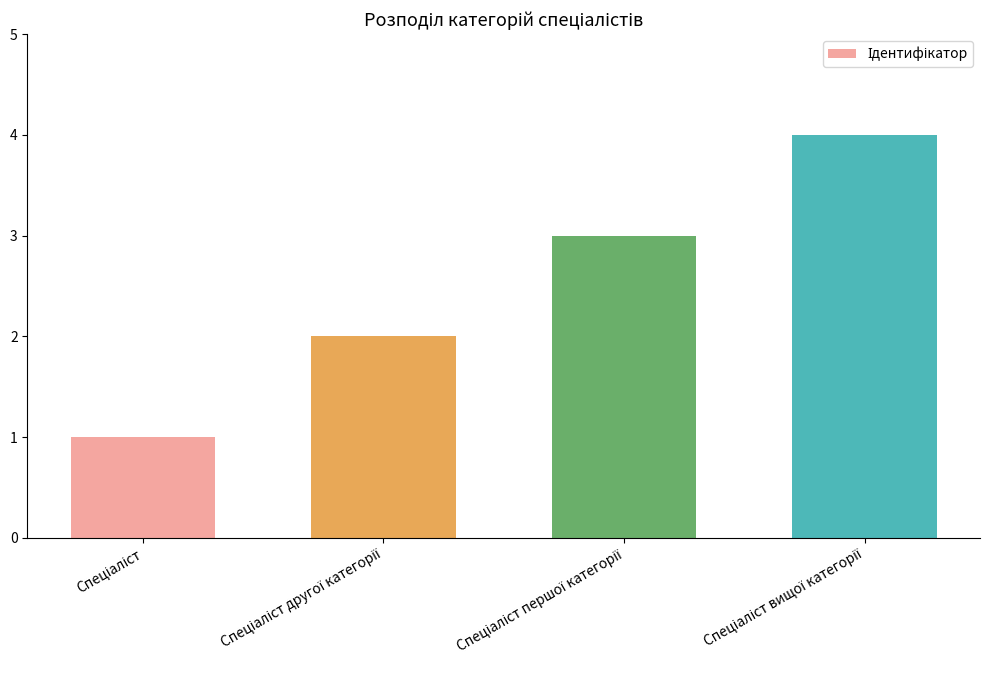

What is the sum of all values?

10